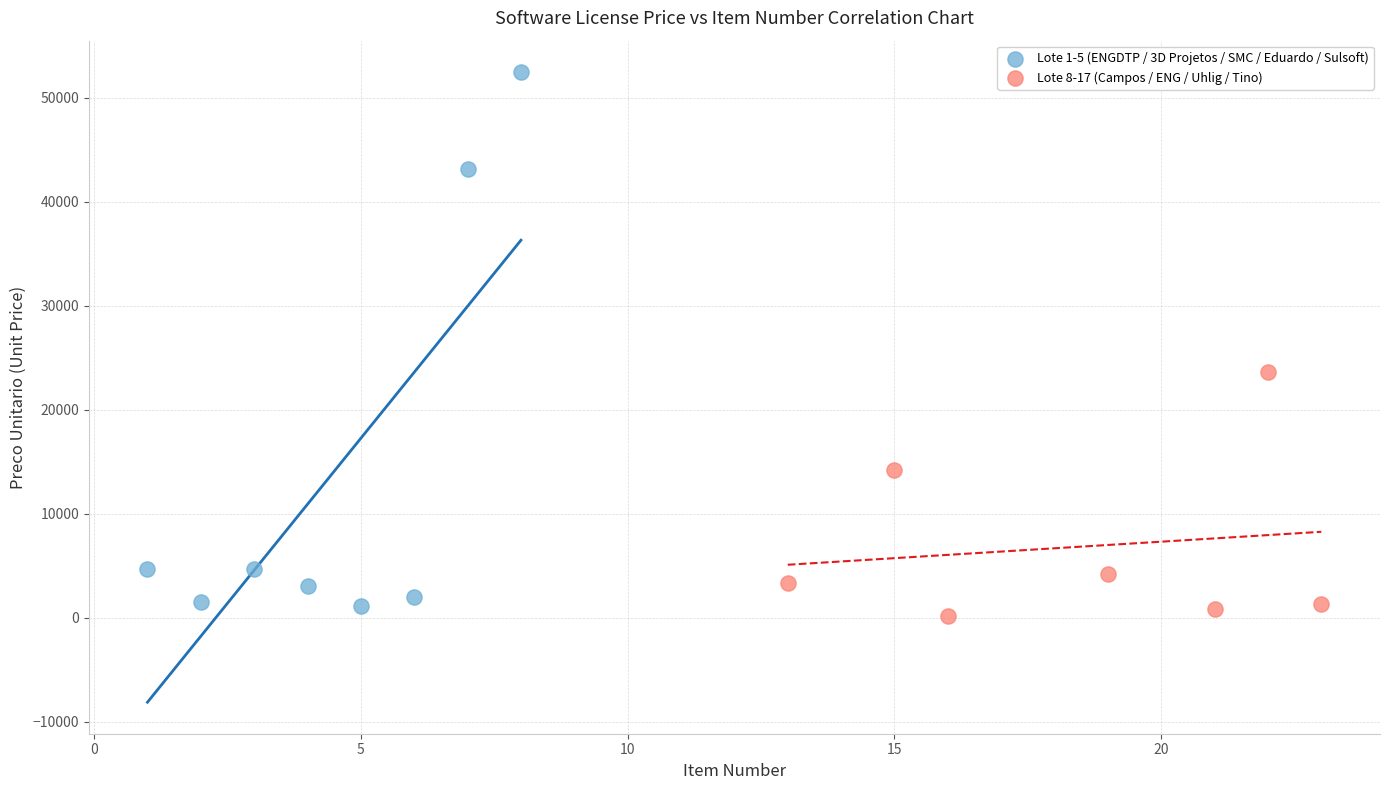

Which series has the widest spread of Y values?

Lote 1-5 (ENGDTP / 3D Projetos / SMC / Eduardo / Sulsoft)